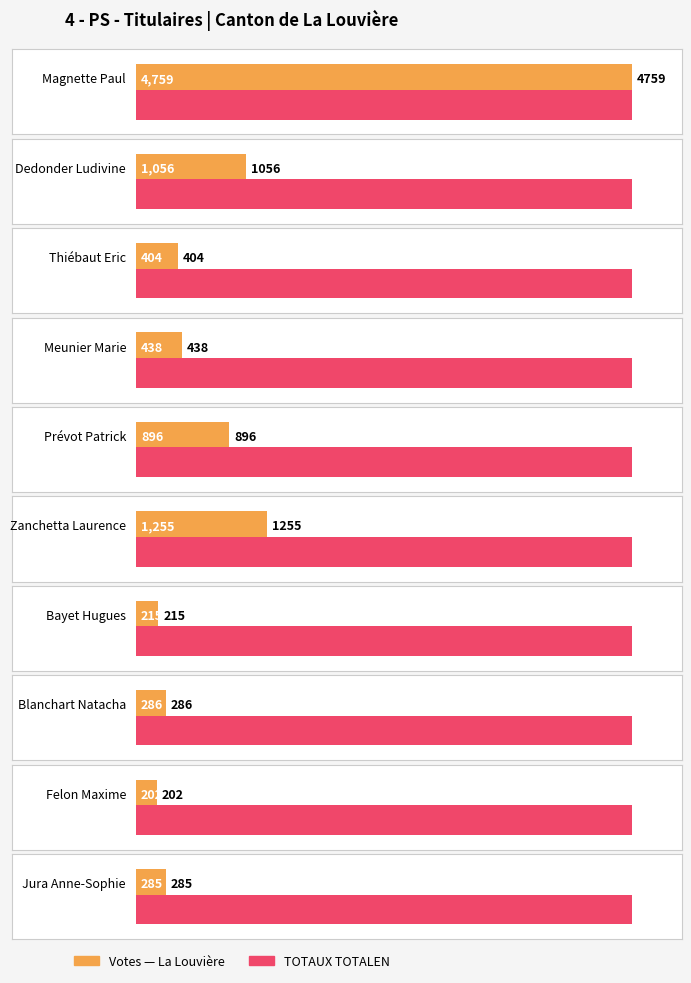

The value at Magnette Paul is 4759. True or false?

True